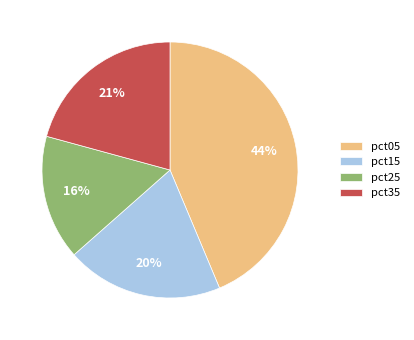

Between pct15 and pct05, which is larger?

pct05